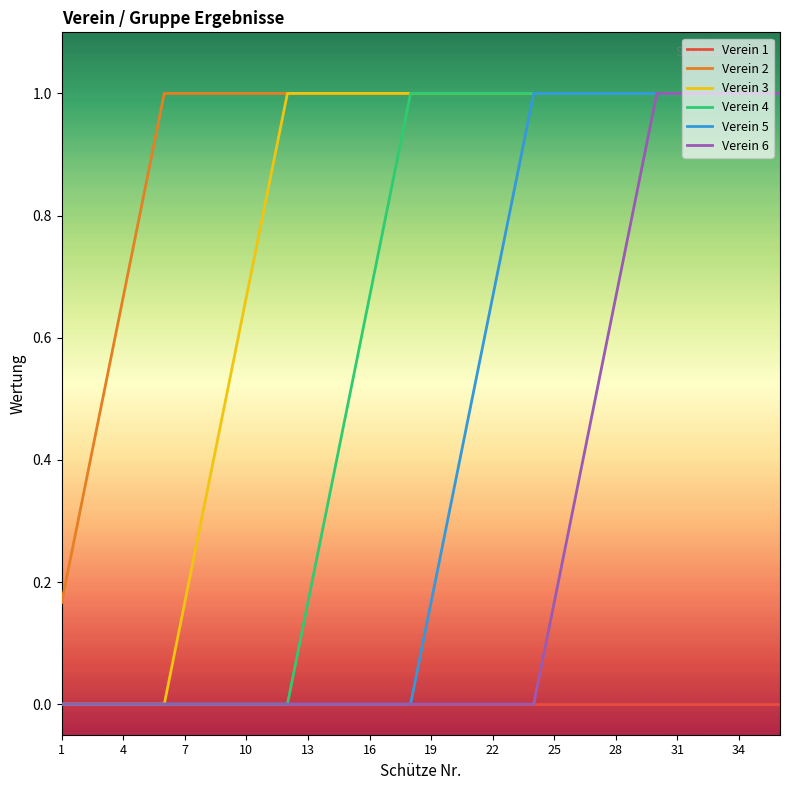

Which series has the largest total across all categories?

Verein 2